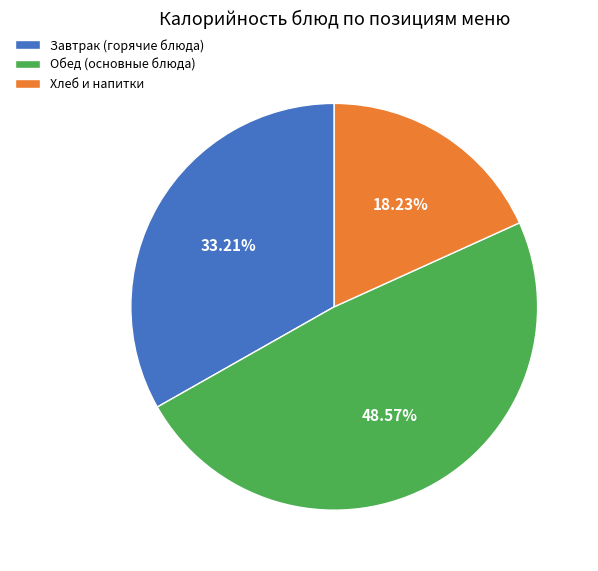

Combined, do Обед (основные блюда) and Хлеб и напитки account for over 50%?

Yes